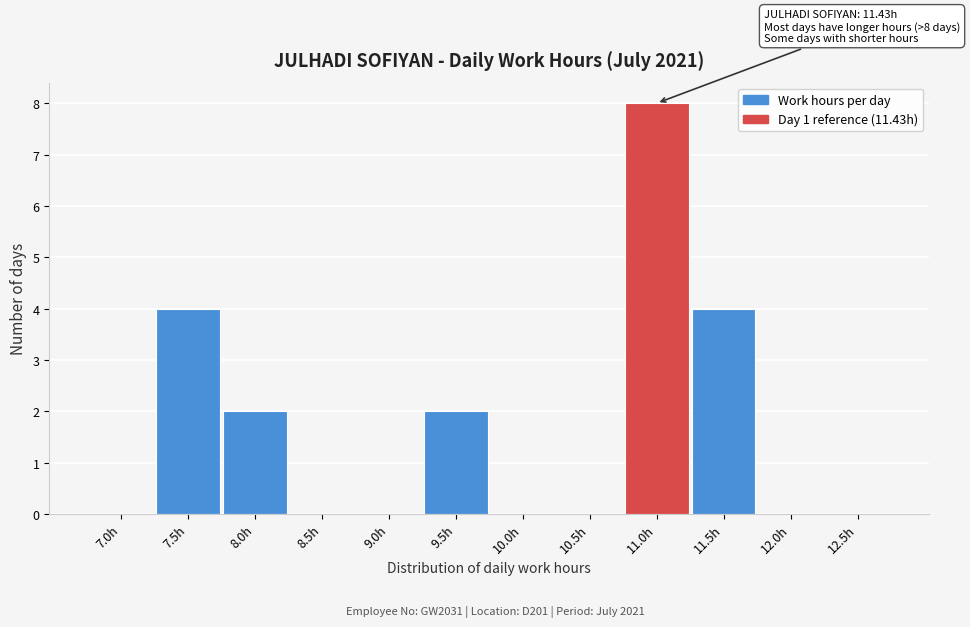

Reading left to right, what are all the values shown in this chart?

7.0h=0	7.5h=4	8.0h=2	8.5h=0	9.0h=0	9.5h=2	10.0h=0	10.5h=0	11.0h=8	11.5h=4	12.0h=0	12.5h=0